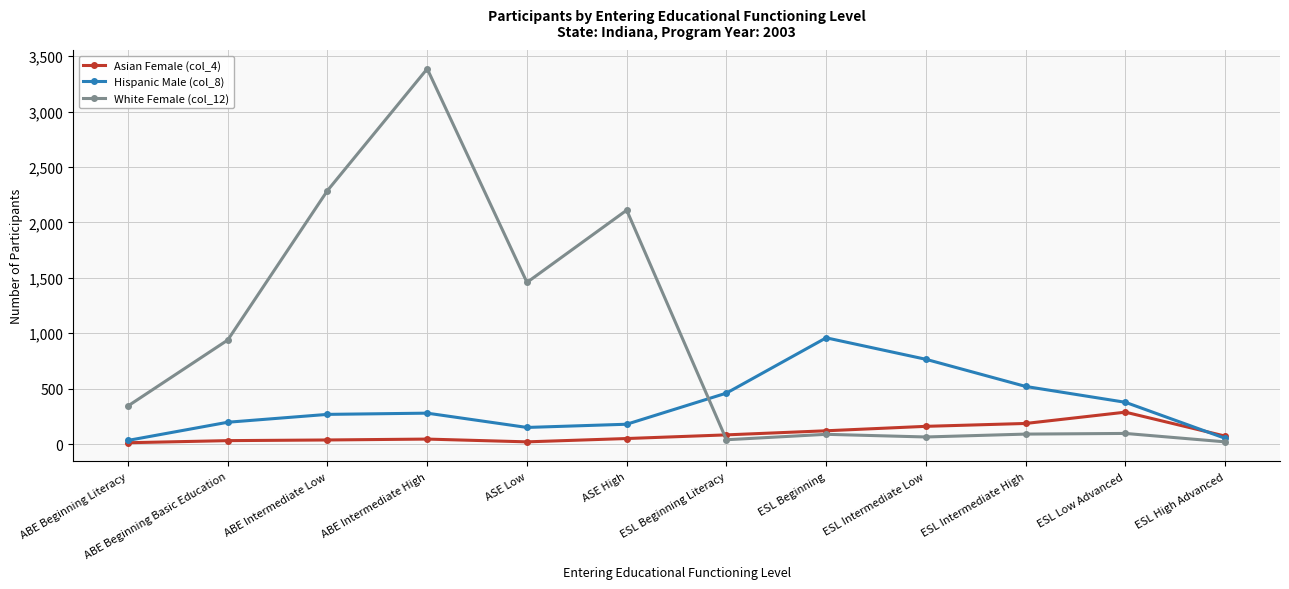

What is the average value of the White Female (col_12) series?

910